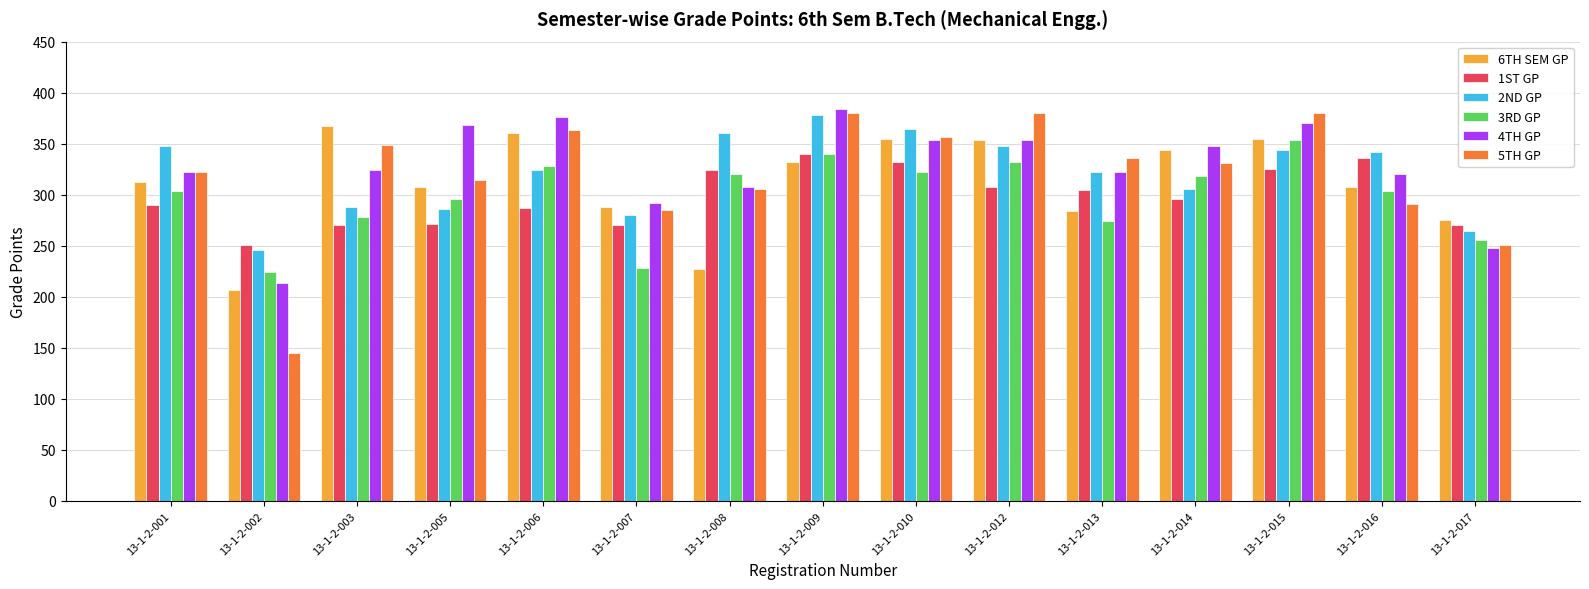

Is the value of 3RD GP at 13-1-2-008 greater than the value of 5TH GP at 13-1-2-003?

No